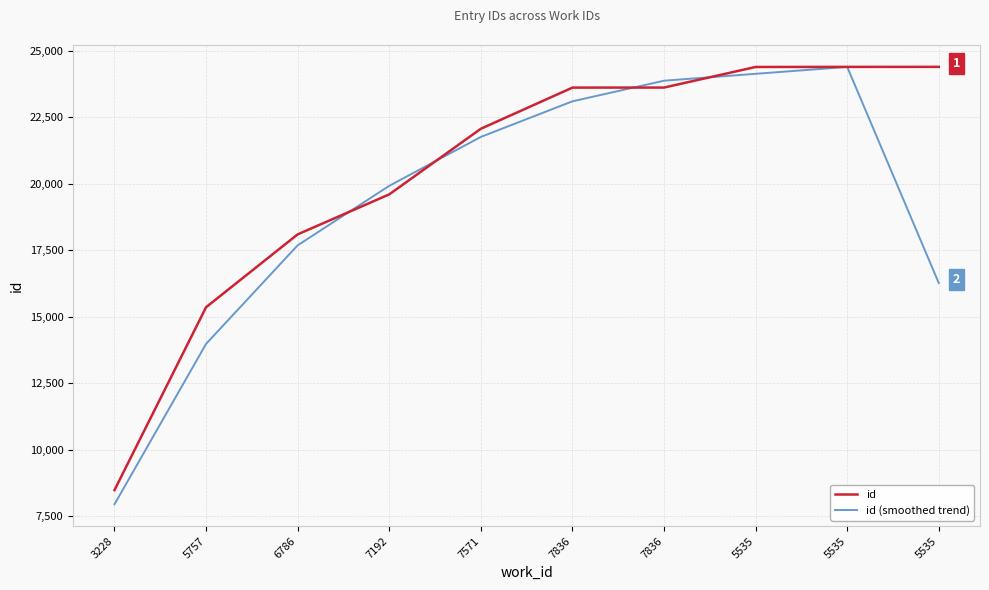

Reading left to right, what are all the values shown in this chart?

id: 3228=8477.0	5757=15354.0	6786=18093.0	7192=19597.0	7571=22064.0	7836=23611.0	7836=23613.0	5535=24387.0	5535=24390.0	5535=24391.0
id (smoothed trend): 3228=7943.7	5757=13974.7	6786=17681.3	7192=19918.0	7571=21757.3	7836=23096.0	7836=23870.3	5535=24130.0	5535=24389.3	5535=16260.3